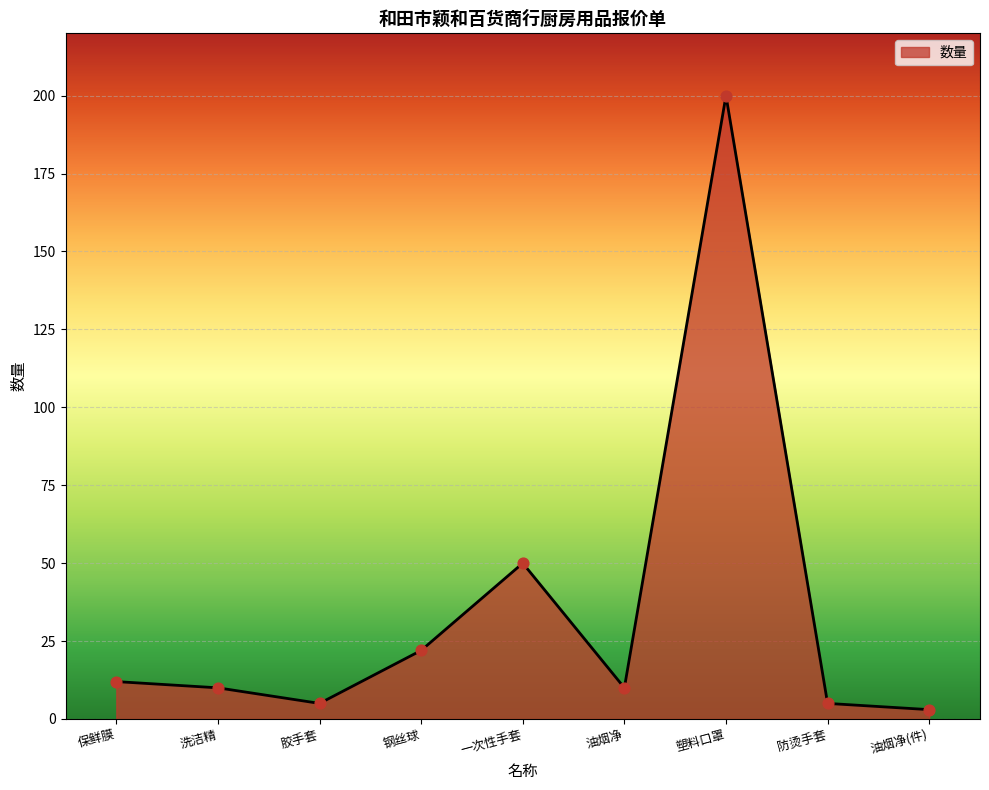

What is the ratio of the value at 一次性手套 to the value at 钢丝球?

2.3